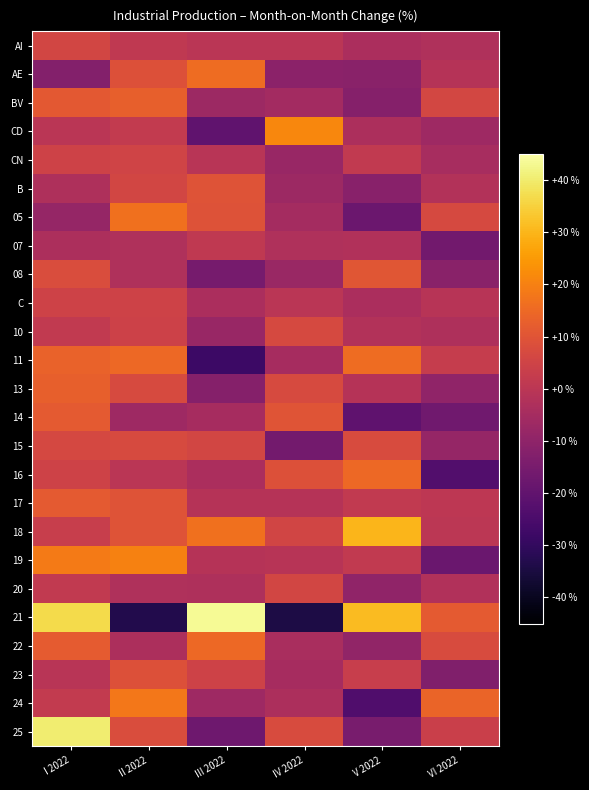

Between II 2022 and V 2022, which is larger?

II 2022